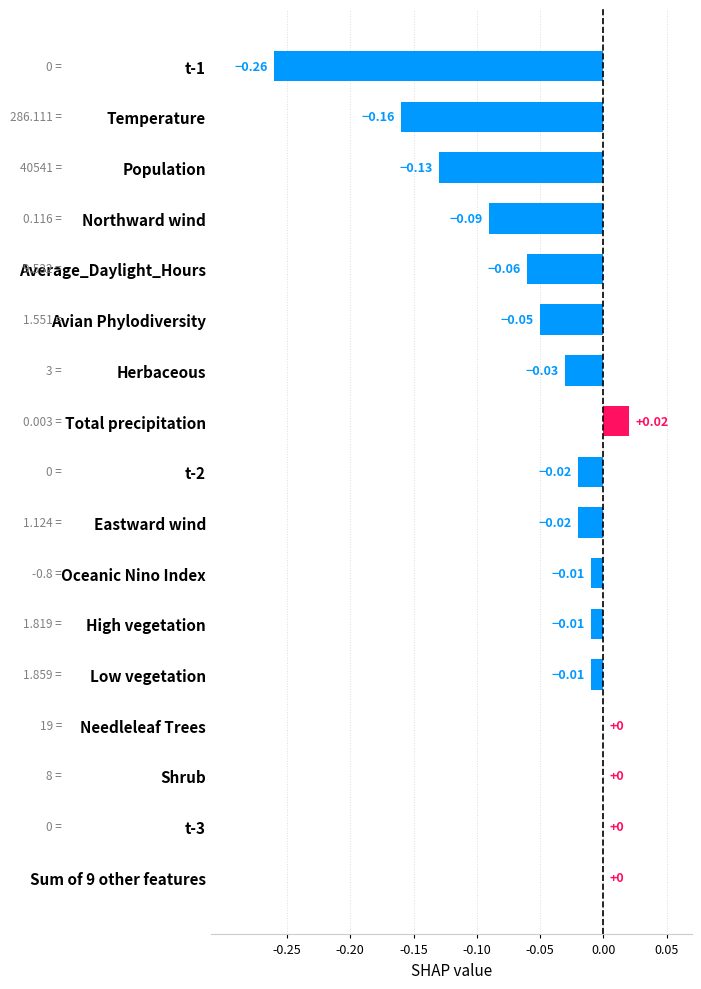

Between Oceanic Nino Index and Herbaceous, which is larger?

Oceanic Nino Index